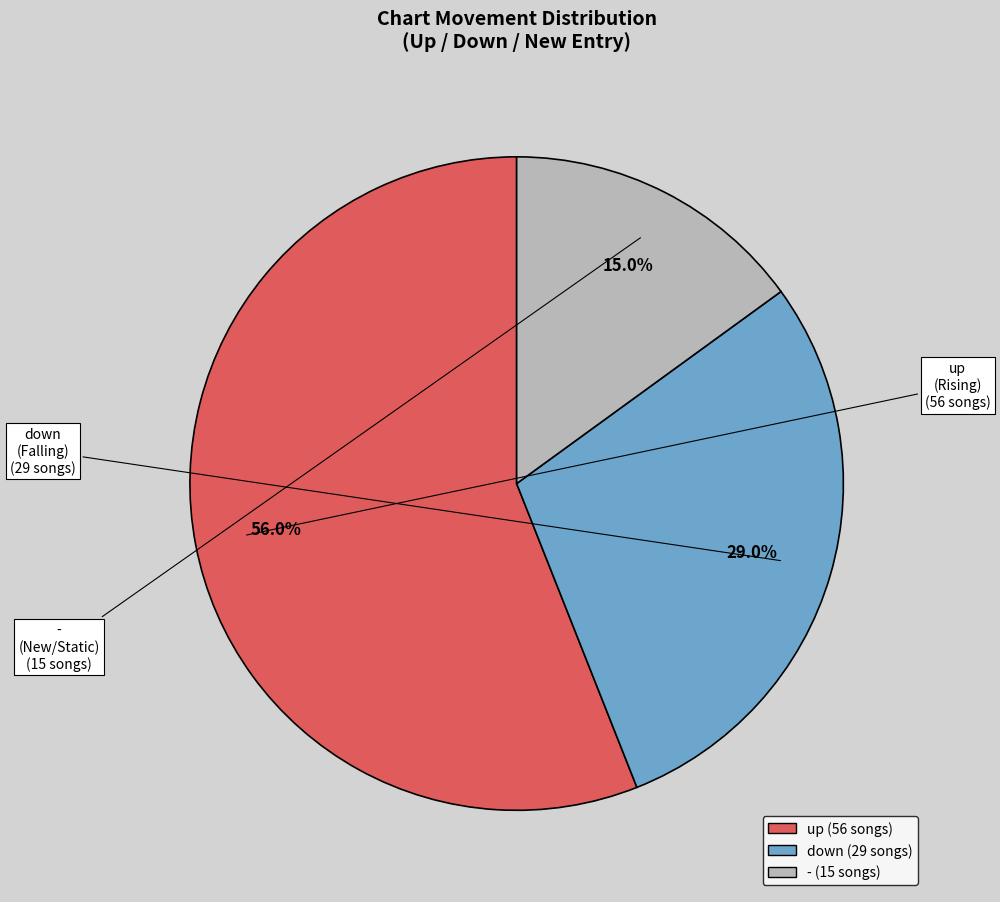

Is it true that up is 56% of the pie?

True